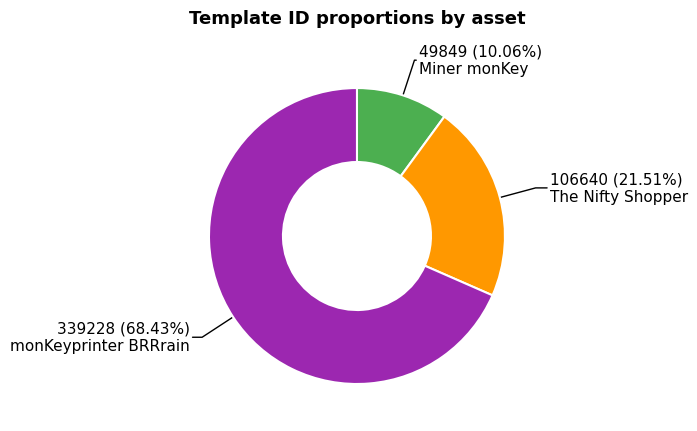

Which slice is the largest?

monKeyprinter BRRrain